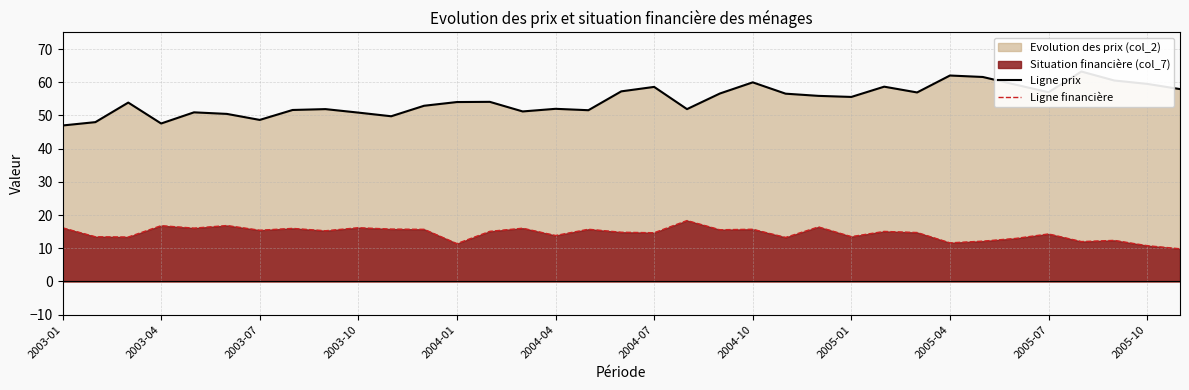

The col_7 series shows 16.2 at 2003-10. True or false?

True